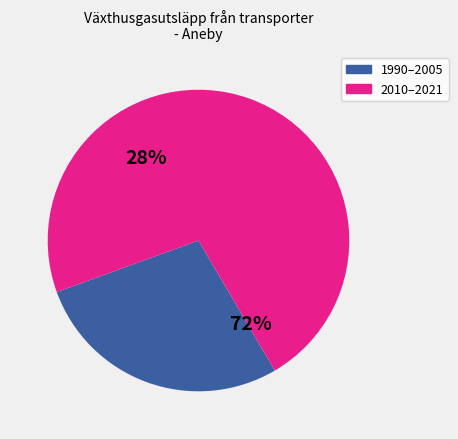

Does 2010 represent more than half of the total?

No